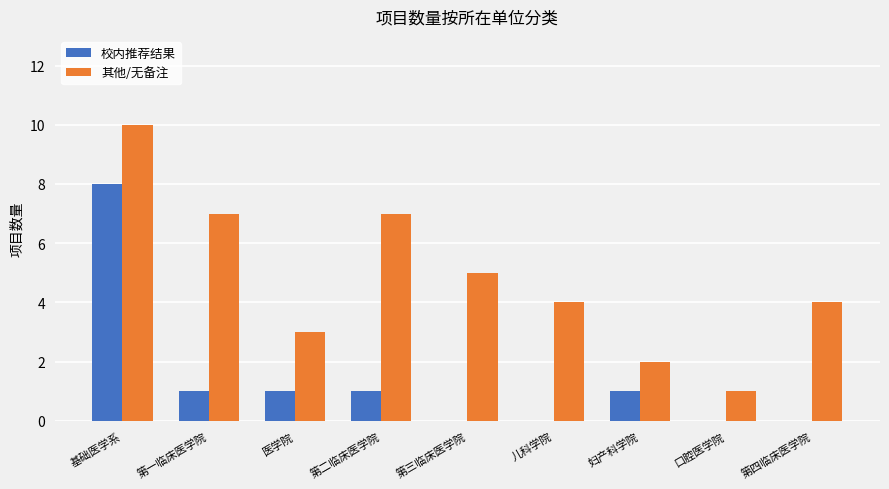

Count the number of data series in this chart.

2